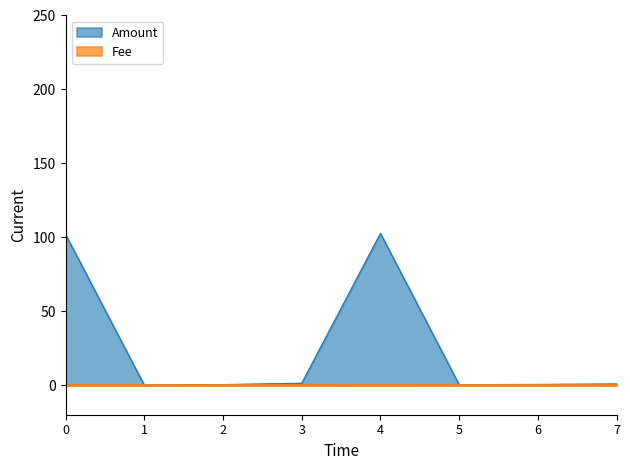

The value of Amount at 5 is 0.3. True or false?

True